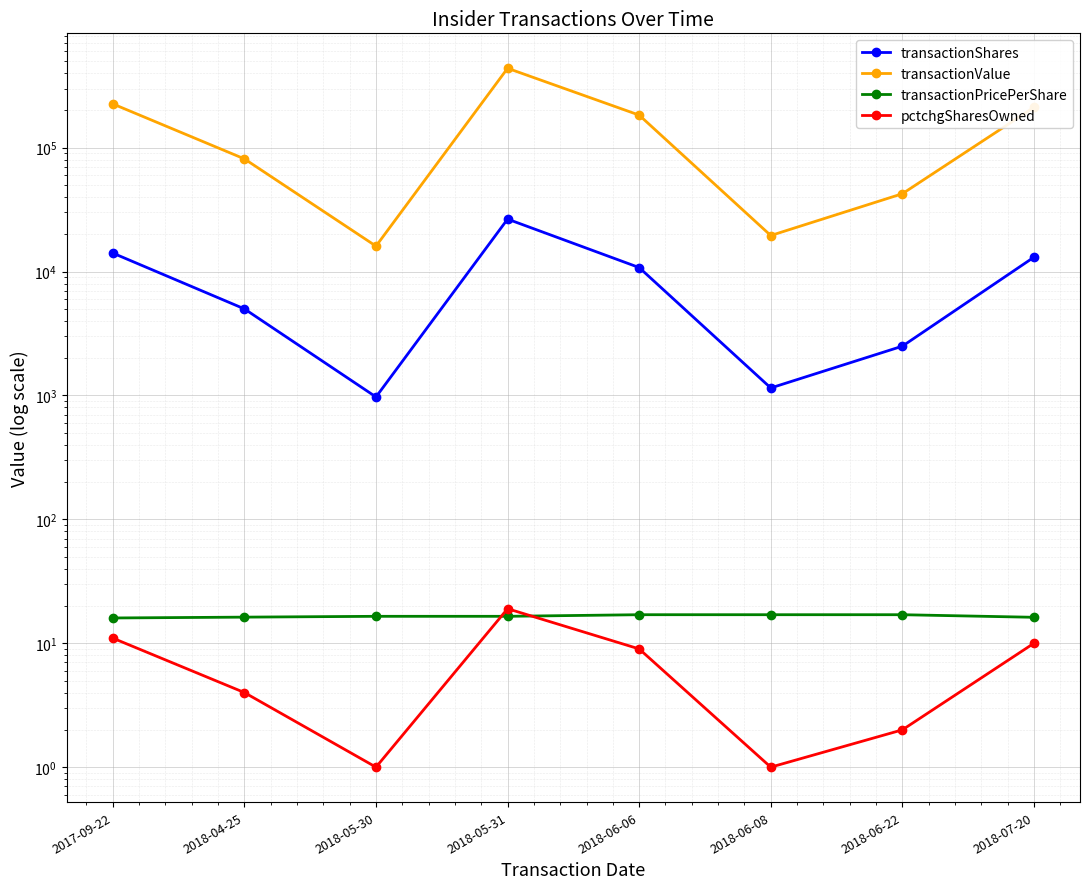

True or false: transactionValue has a value of 42500.0 at 2018-06-22.

True